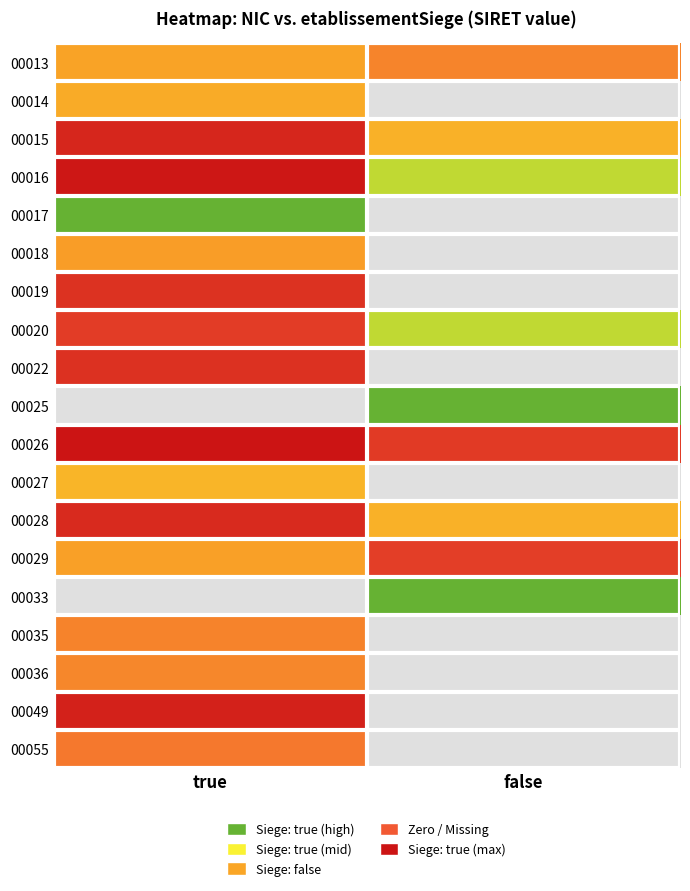

How many series are shown in this chart?

19